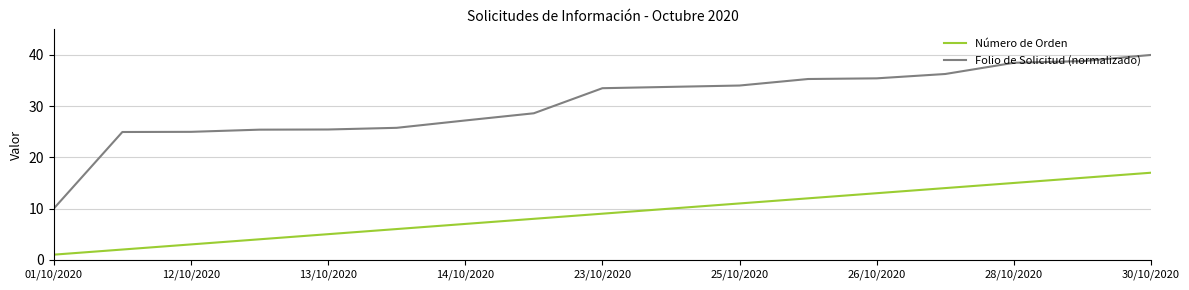

True or false: Número de Orden and Folio de Solicitud (normalizado) cross at least once.

False